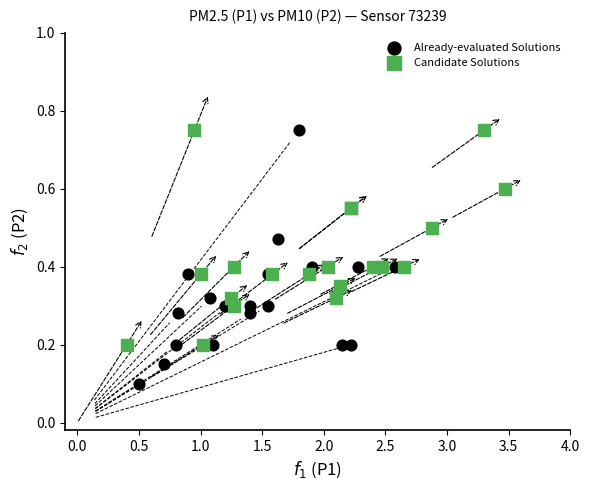

Which series has the widest spread of Y values?

Already-evaluated Solutions